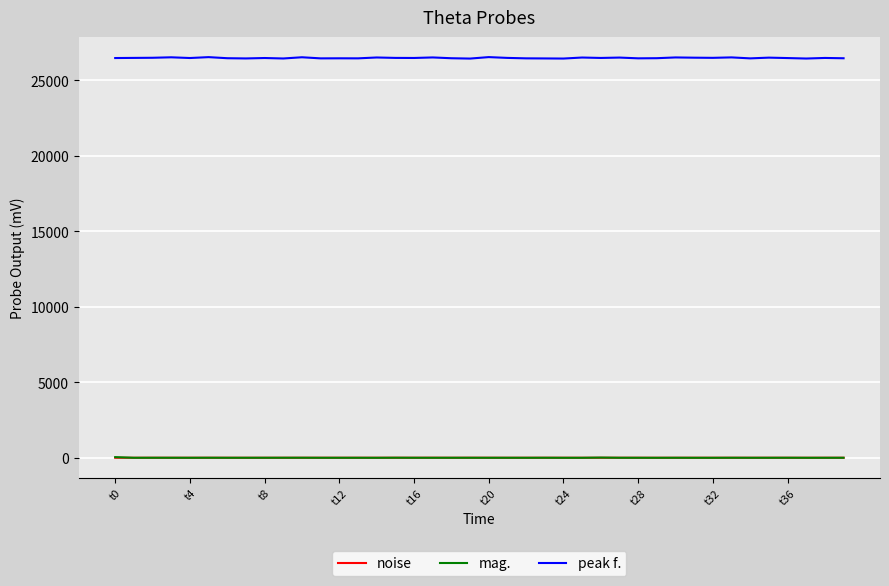

Which series has the widest spread of values?

peak f.